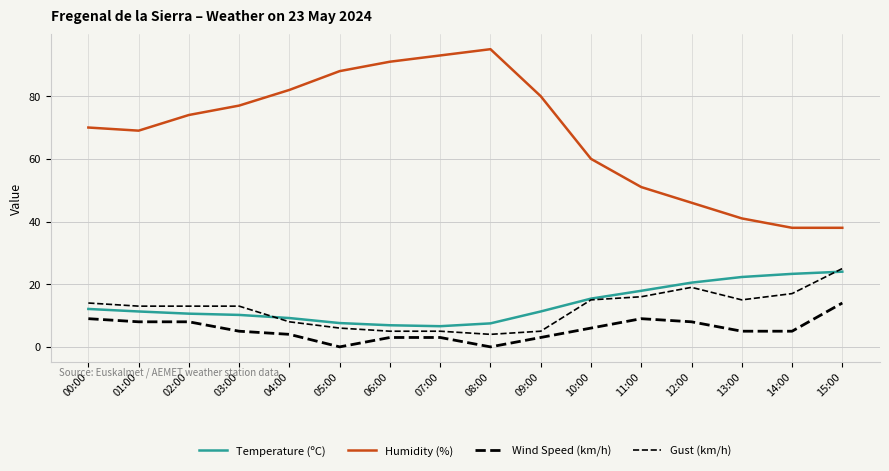

Count the number of categories in the chart.

16